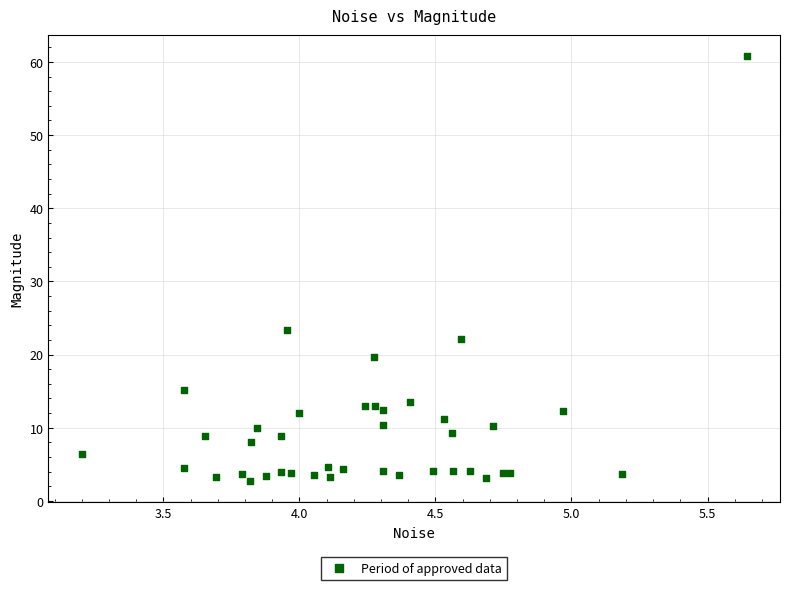

What Y value in the scatter plot is closest to 31?

23.3